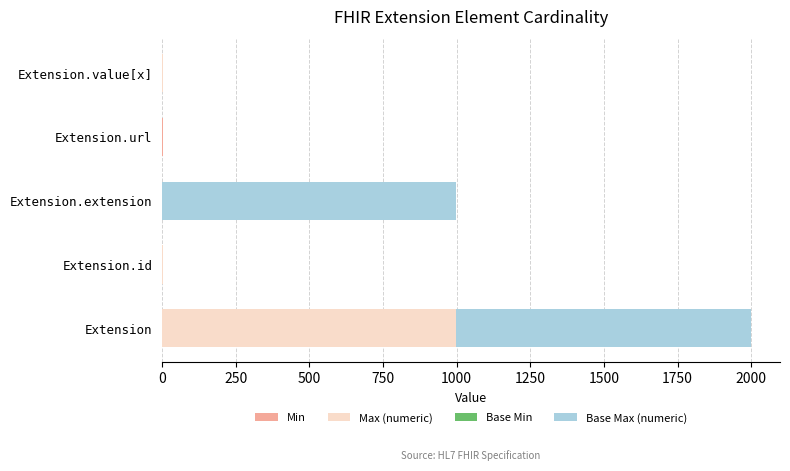

How many data points does each series have?

5